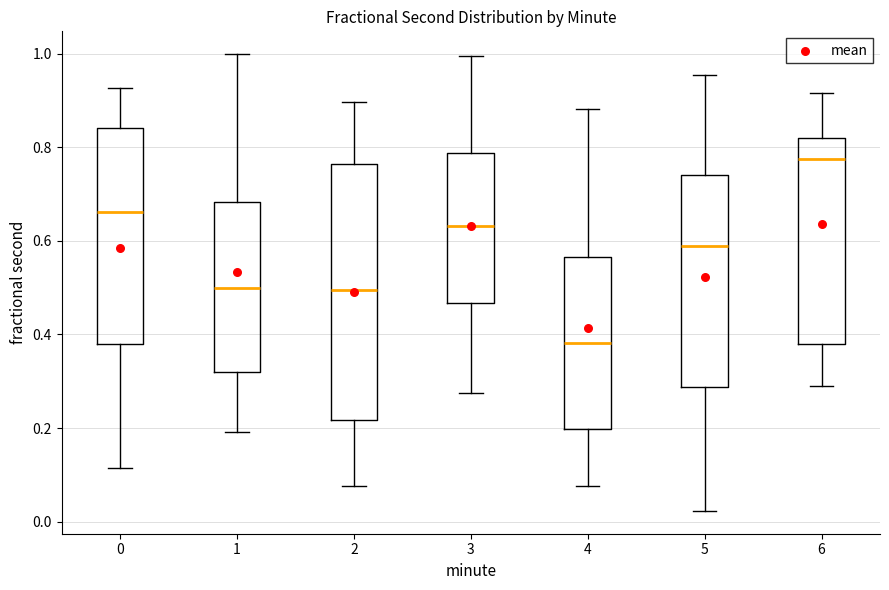

Which box has the highest median line?

6